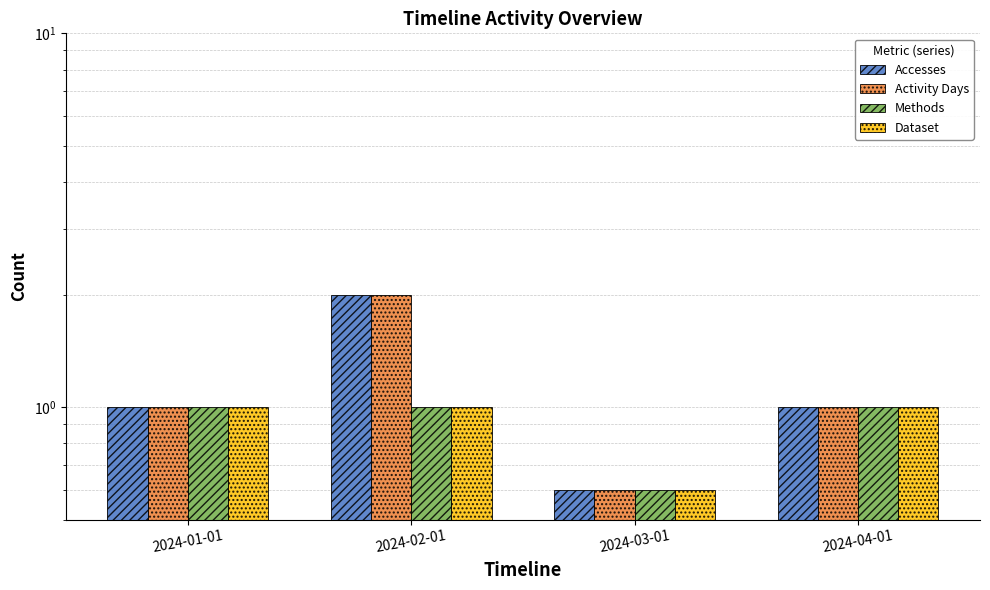

Which series has the largest total across all categories?

Accesses